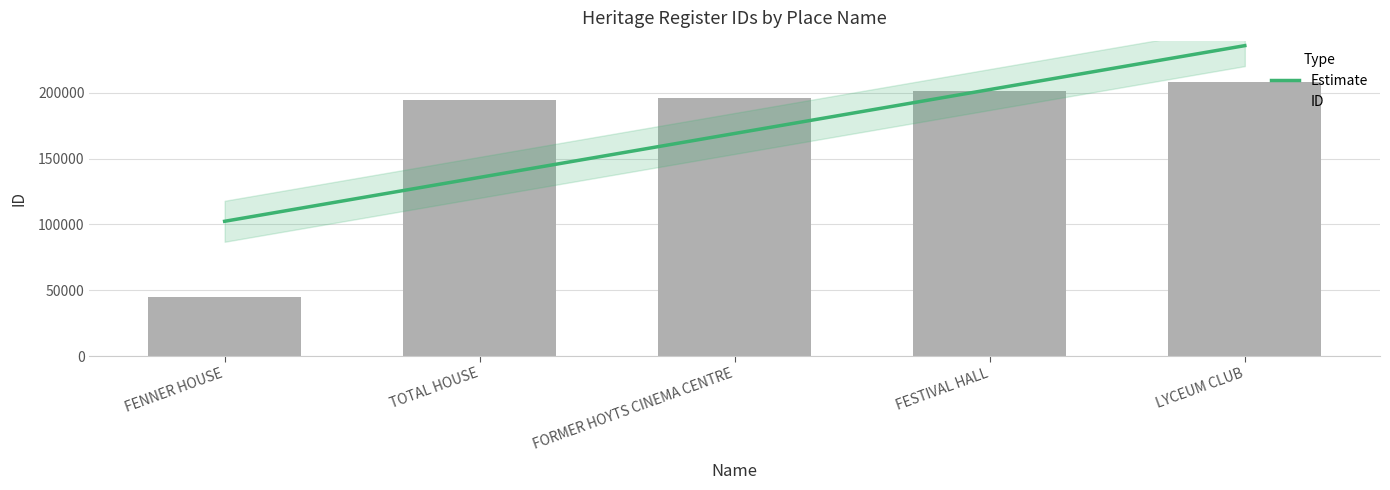

Reading left to right, transcribe all the data shown in this chart.

FENNER HOUSE=45041	TOTAL HOUSE=194652	FORMER HOYTS CINEMA CENTRE=196067	FESTIVAL HALL=201568	LYCEUM CLUB=208380